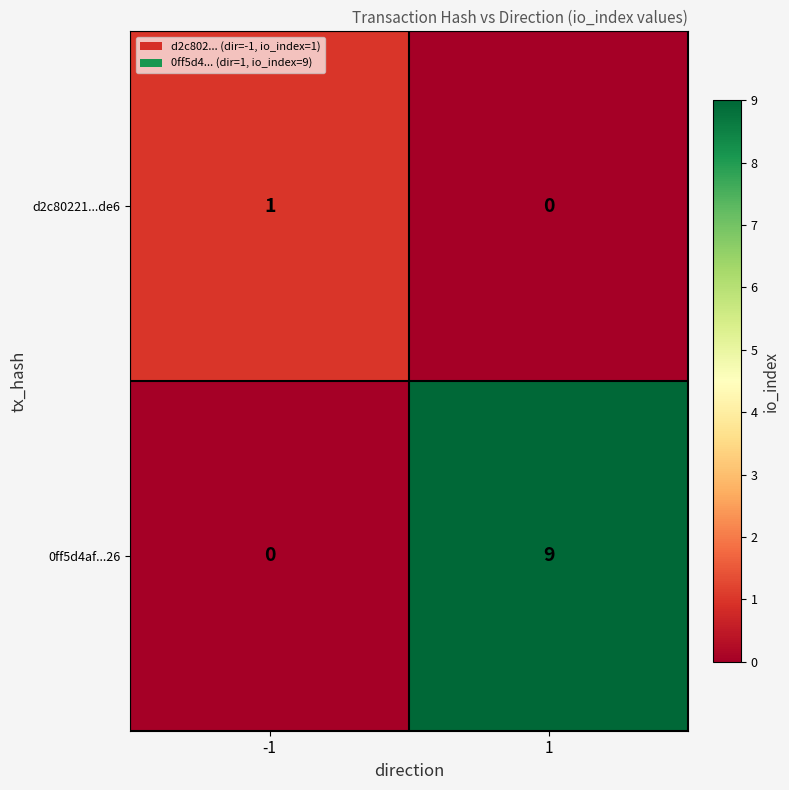

Reading right to left, extract all data points from this chart.

d2c80221...de6: 0	1
0ff5d4af...26: 9	0